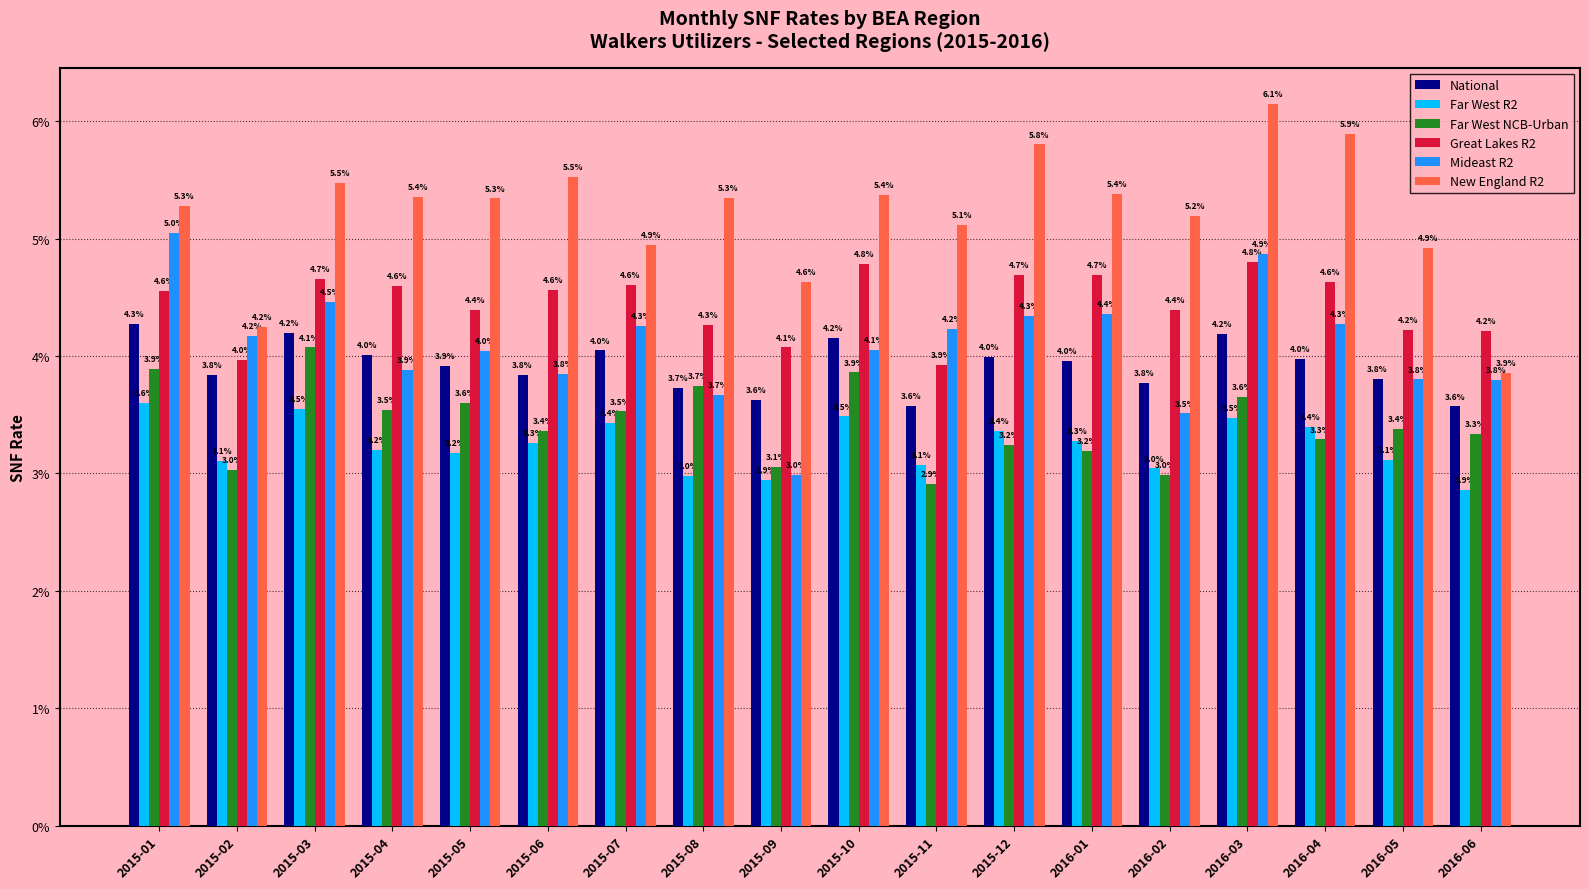

Is the value of Far West R2 at 2015-04 greater than the value of Mideast R2 at 2016-01?

No